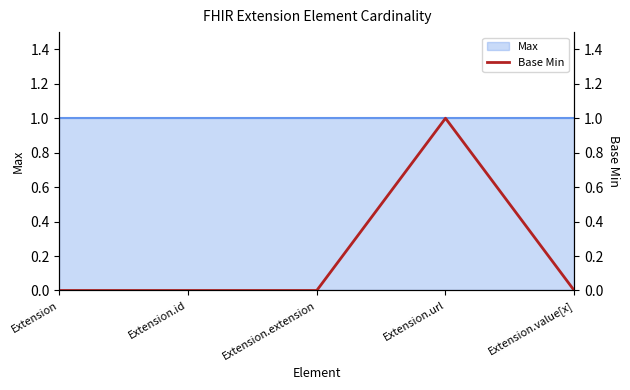

List the labels in order of value, smallest first.

Extension, Extension.id, Extension.extension, Extension.value[x], Extension.url